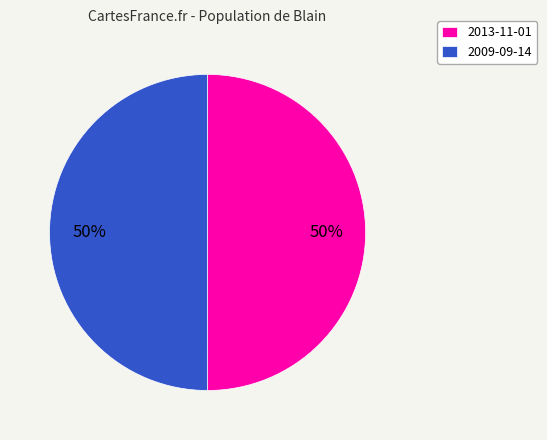

What is the ratio of the value at 2013-11-01 to the value at 2009-09-14?

1.0